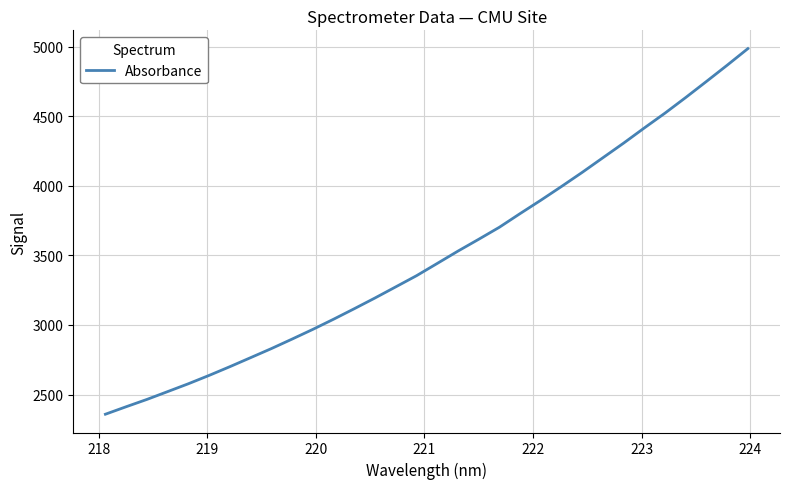

What is the difference between the maximum and minimum values?

2627.9